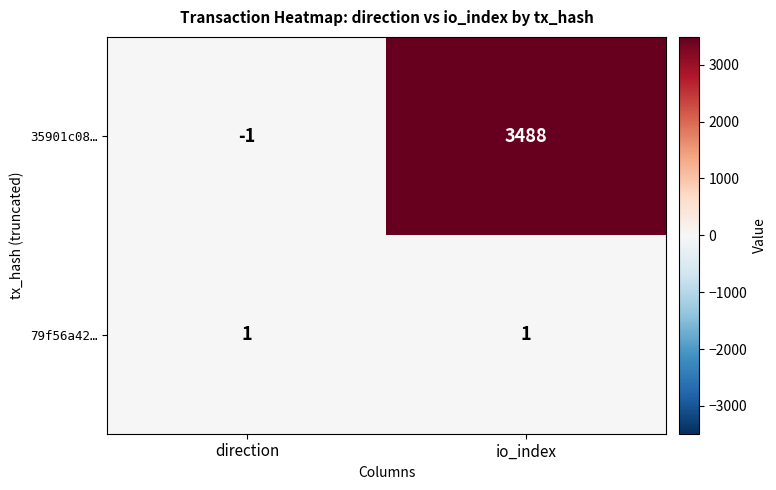

Which label corresponds to the smallest value in the chart?

direction